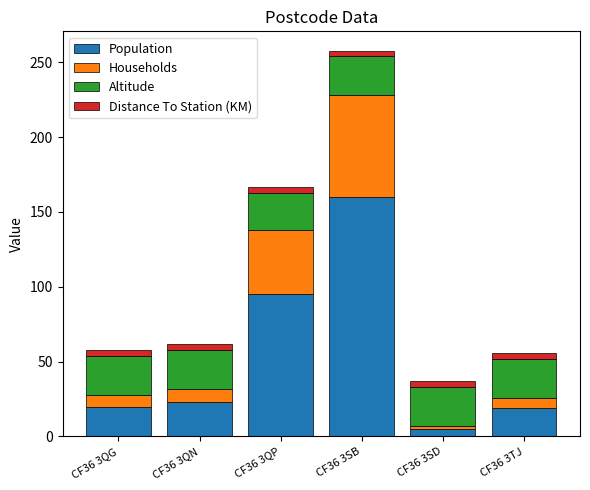

At which category is the sum across all series the highest?

CF36 3SB